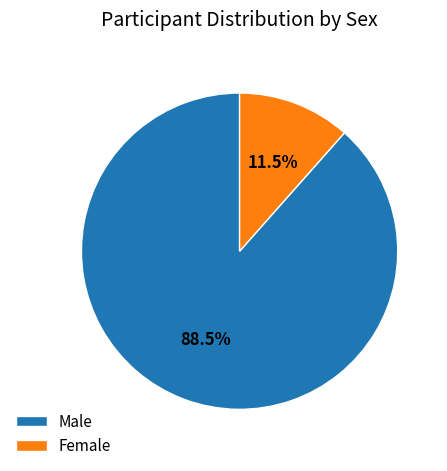

Approximately how many times larger is the value at Female compared to Male?

0.1